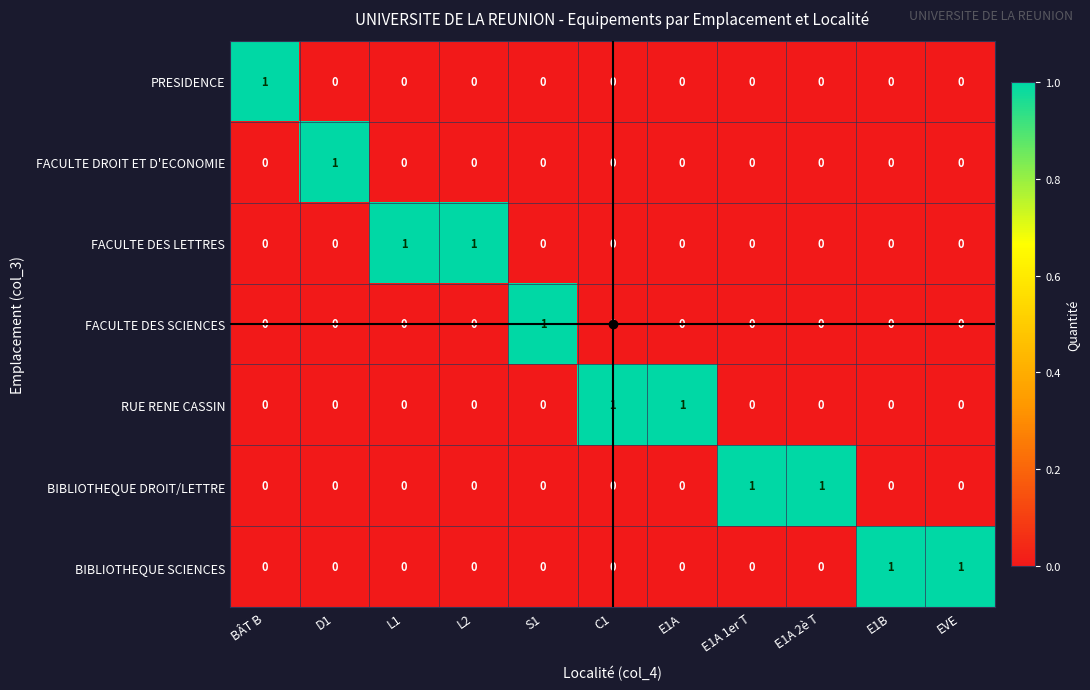

True or false: FACULTE DES LETTRES has a value of 0 at D1.

True